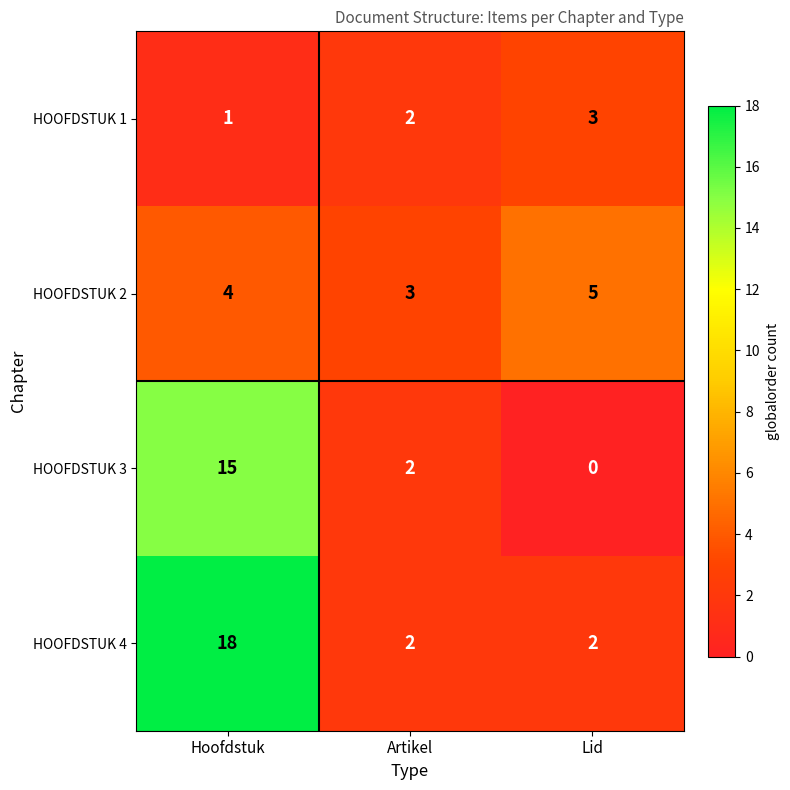

Rank the series by their maximum value, from lowest to highest.

HOOFDSTUK 1, HOOFDSTUK 2, HOOFDSTUK 3, HOOFDSTUK 4